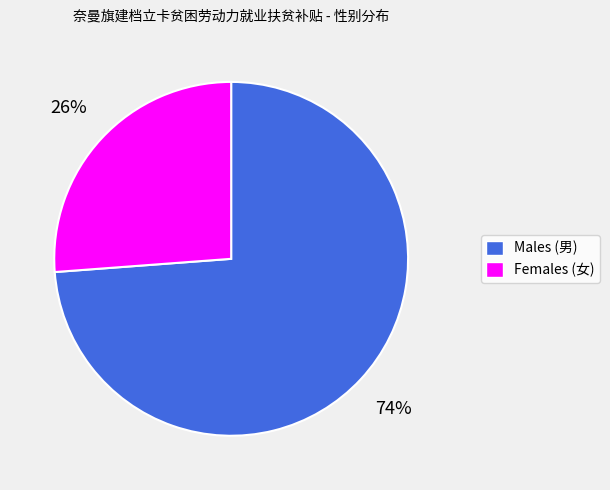

Which slice represents more than half of the pie?

Males (男)